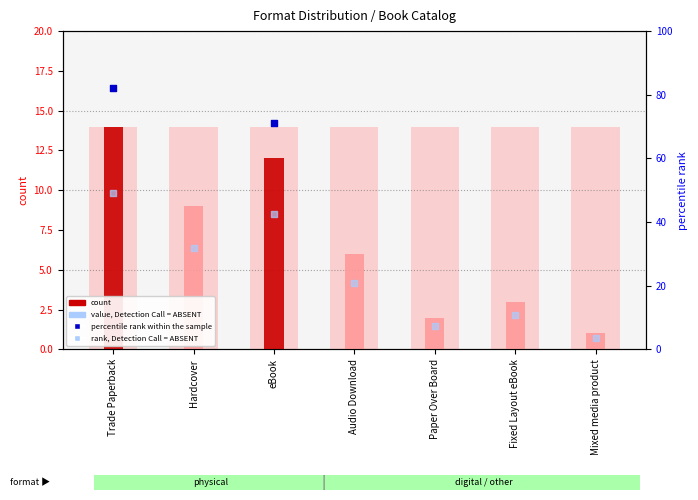

What is the change in value from Hardcover to Paper Over Board?

-7